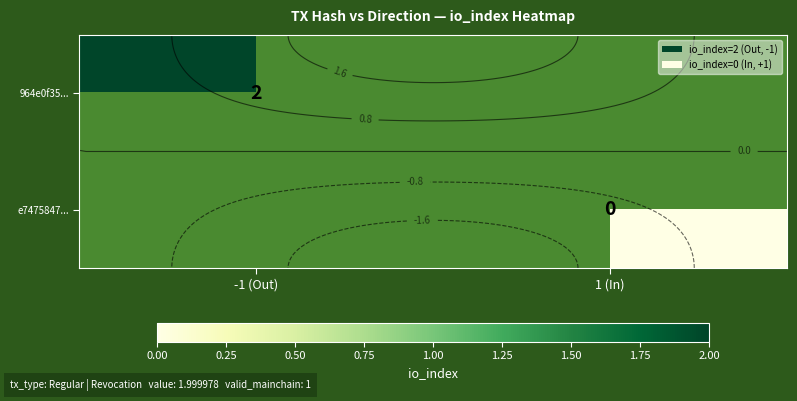

At which label is 964e0f35... closest to 2?

-1 (Out)